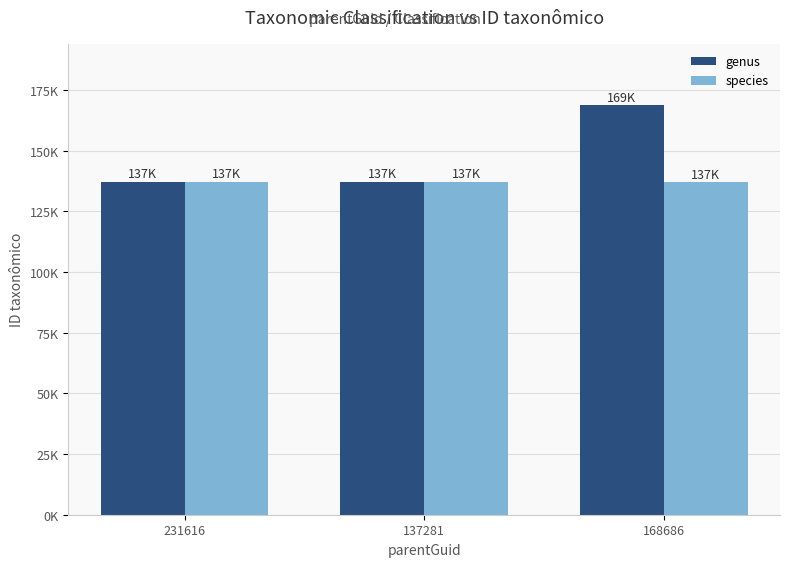

What are all the series names shown in the legend?

genus, species